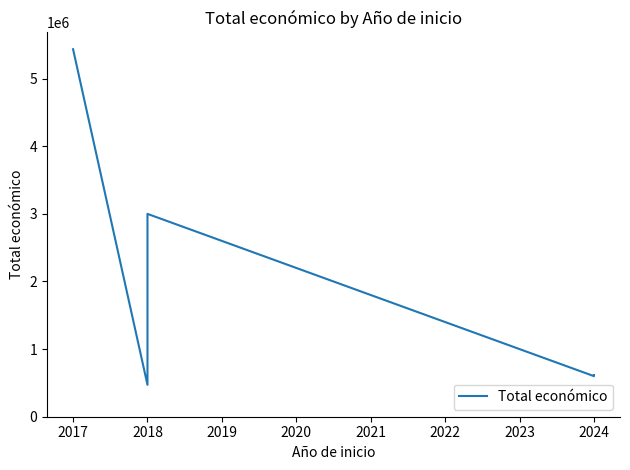

Does the chart display data point markers on the line(s)?

No